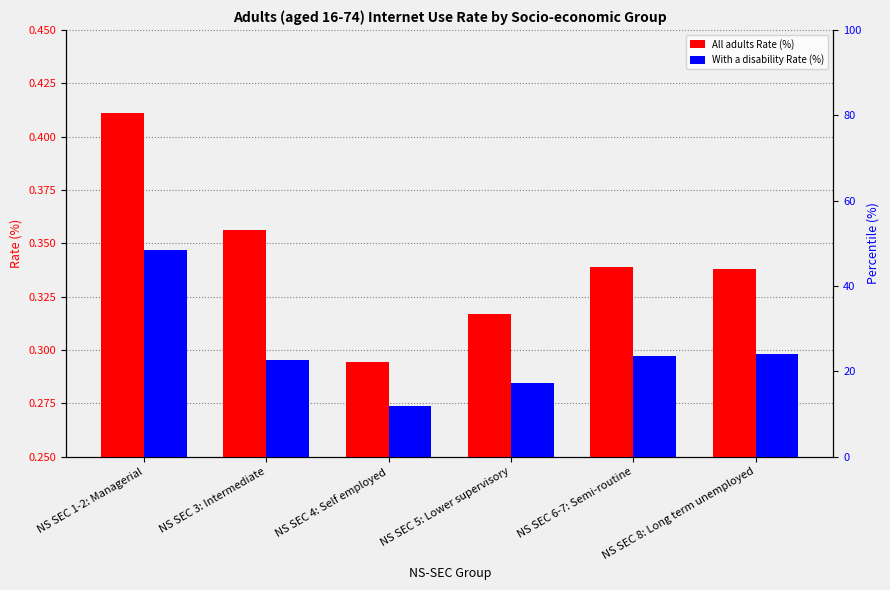

Rank the series by their average value, from lowest to highest.

With a disability Rate (%), All adults Rate (%)